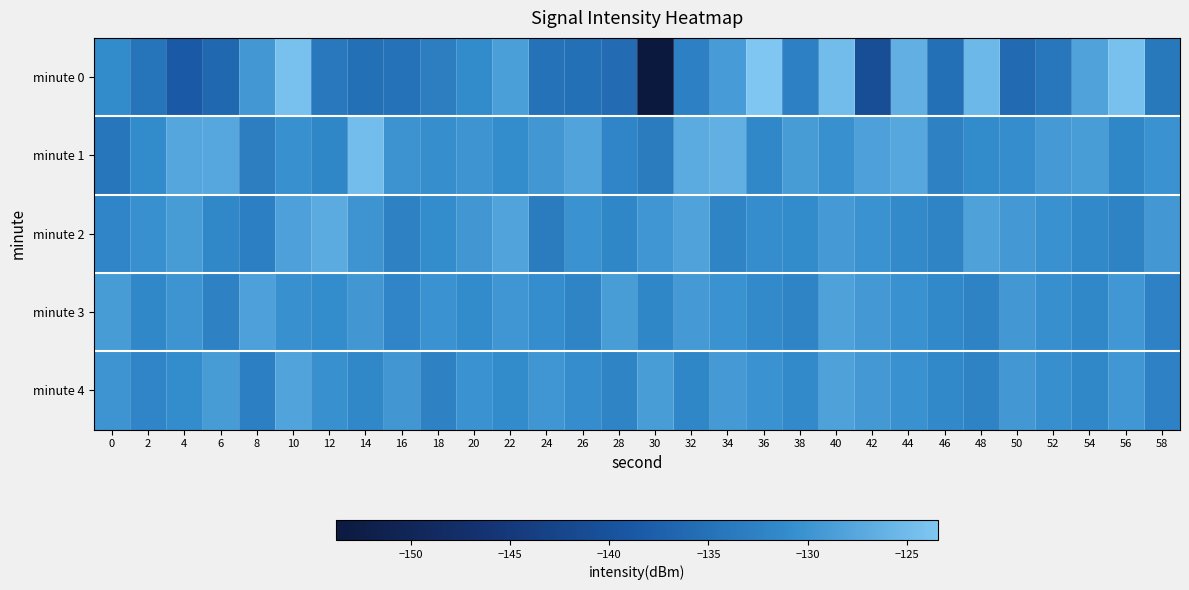

Reading left to right, extract all data points from this chart.

minute 0: 0=-131.2	2=-134.6	4=-138.6	6=-136.4	8=-129.5	10=-124.2	12=-134.0	14=-135.3	16=-134.9	18=-133.1	20=-131.1	22=-128.6	24=-134.8	26=-135.3	28=-135.7	30=-153.8	32=-132.7	34=-129.1	36=-123.4	38=-132.8	40=-124.8	42=-140.8	44=-126.3	46=-135.2	48=-125.3	50=-136.1	52=-134.2	54=-128.3	56=-124.2	58=-134.0
minute 1: 0=-134.4	2=-131.0	4=-127.7	6=-127.6	8=-133.0	10=-130.4	12=-131.8	14=-124.7	16=-130.1	18=-130.7	20=-130.0	22=-131.0	24=-129.5	26=-128.0	28=-132.0	30=-133.5	32=-127.0	34=-126.5	36=-131.5	38=-129.0	40=-130.5	42=-128.5	44=-127.5	46=-132.5	48=-131.2	50=-130.8	52=-129.2	54=-128.8	56=-131.8	58=-130.2
minute 2: 0=-132.0	2=-130.5	4=-129.0	6=-131.5	8=-133.0	10=-128.5	12=-127.0	14=-130.0	16=-132.5	18=-131.0	20=-129.5	22=-128.0	24=-133.5	26=-130.2	28=-131.8	30=-129.8	32=-128.2	34=-132.2	36=-130.8	38=-131.2	40=-129.2	42=-130.3	44=-131.3	46=-132.3	48=-128.3	50=-129.3	52=-130.4	54=-131.4	56=-132.4	58=-129.4
minute 3: 0=-129.0	2=-131.5	4=-130.0	6=-132.5	8=-128.5	10=-130.5	12=-131.0	14=-129.5	16=-132.0	18=-130.2	20=-131.2	22=-129.8	24=-130.8	26=-132.2	28=-128.8	30=-131.8	32=-129.2	34=-130.3	36=-131.3	38=-132.3	40=-128.3	42=-129.3	44=-130.4	46=-131.4	48=-132.4	50=-129.4	52=-130.6	54=-131.6	56=-129.6	58=-132.6
minute 4: 0=-130.0	2=-132.0	4=-131.0	6=-129.0	8=-133.0	10=-128.0	12=-130.5	14=-131.5	16=-129.5	18=-132.5	20=-130.2	22=-131.2	24=-129.8	26=-130.8	28=-132.2	30=-128.8	32=-131.8	34=-129.2	36=-130.3	38=-131.3	40=-128.3	42=-129.3	44=-130.4	46=-131.4	48=-132.4	50=-129.4	52=-130.6	54=-131.6	56=-129.6	58=-132.6